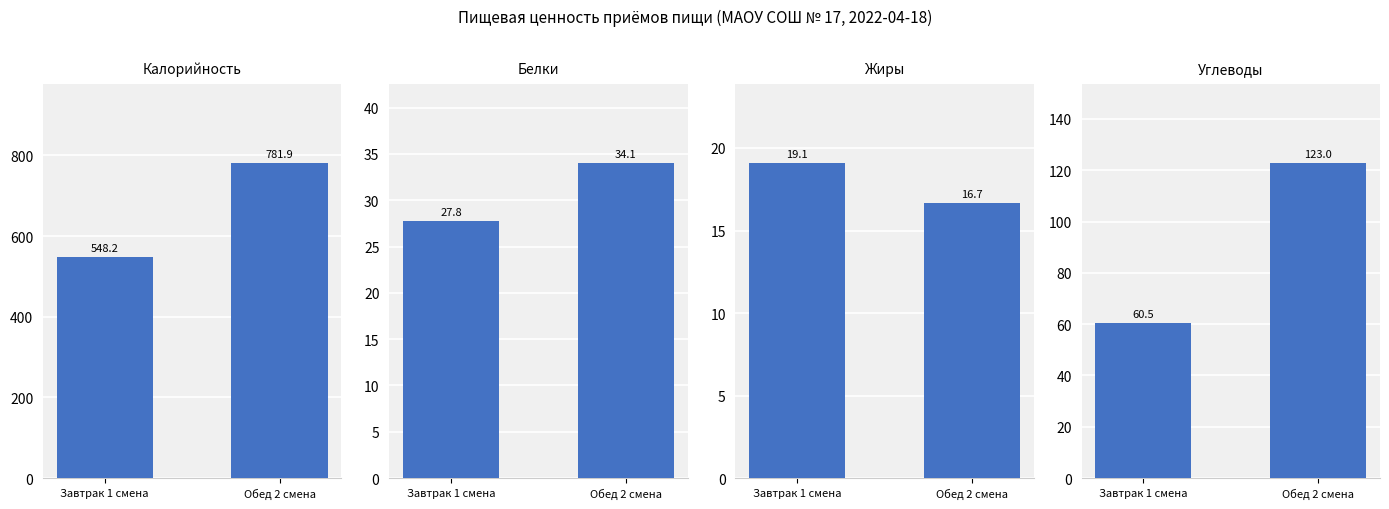

Rank the categories by Белки value from highest to lowest.

Обед 2 смена, Завтрак 1 смена